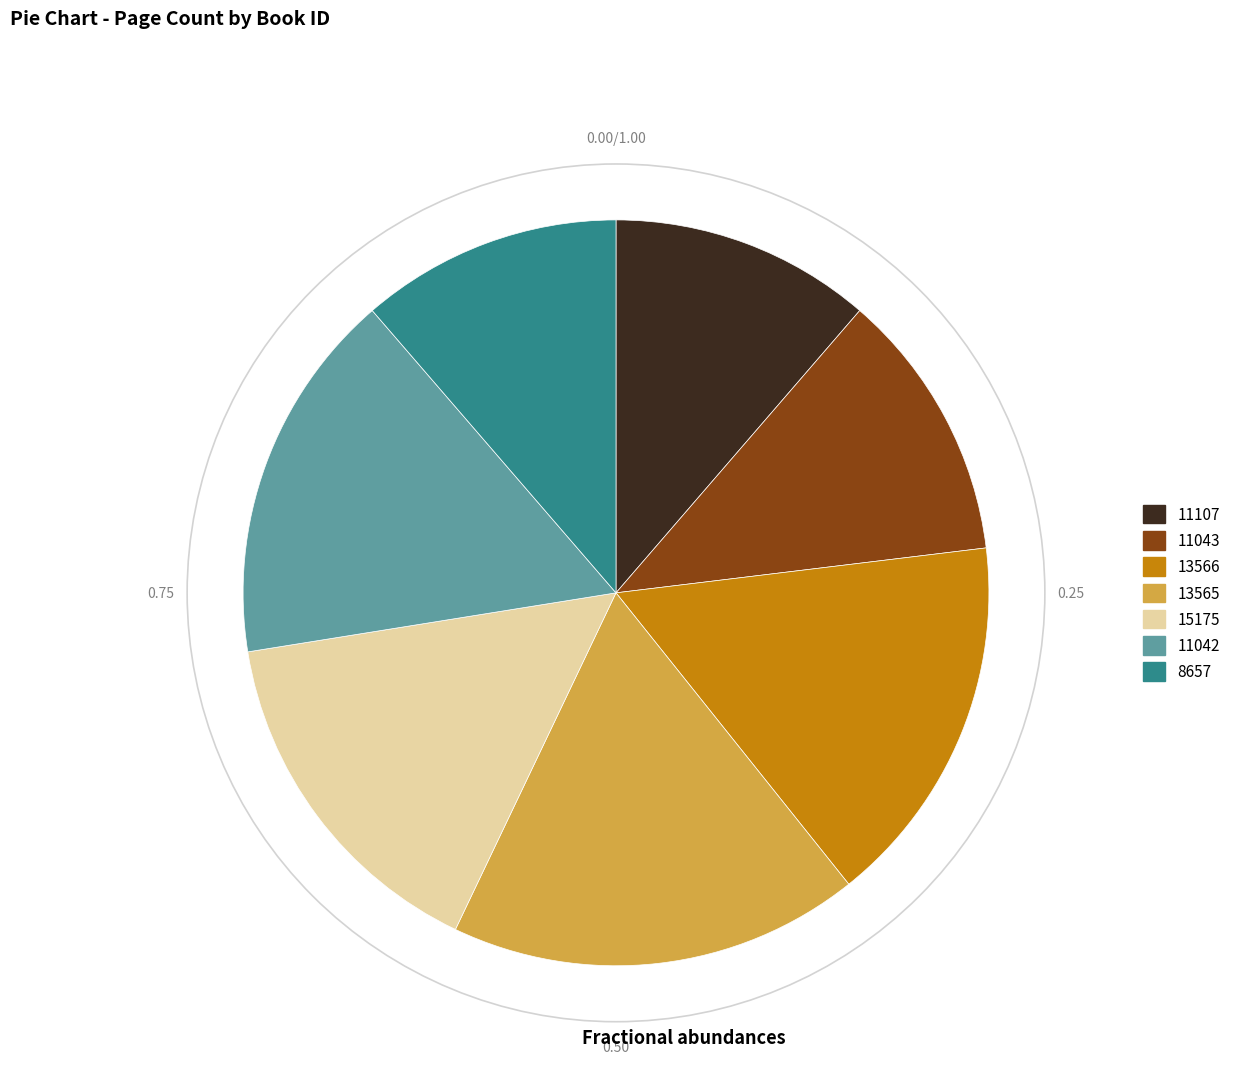

Is there any slice that represents more than half of the pie?

No